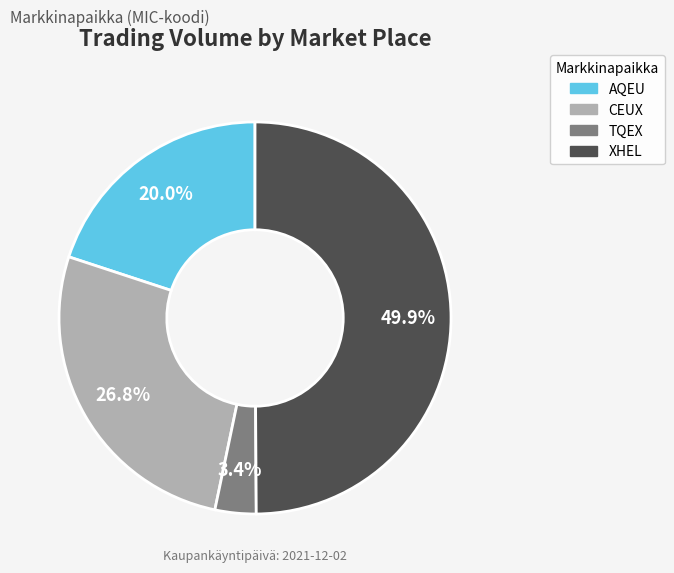

To the nearest percent, what percentage of the pie is XHEL?

50%